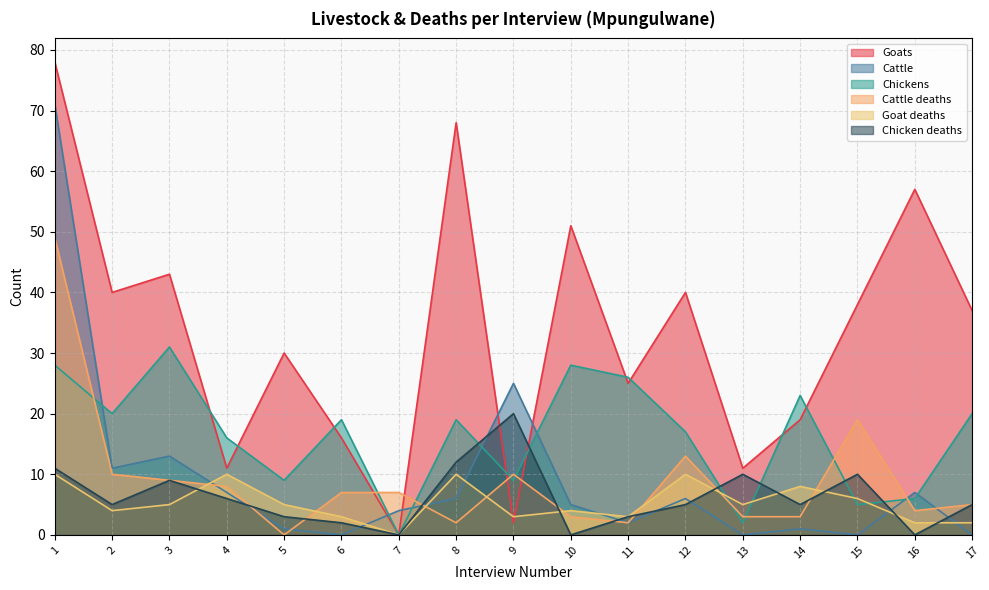

Which has a higher value, 2 or 3?

3